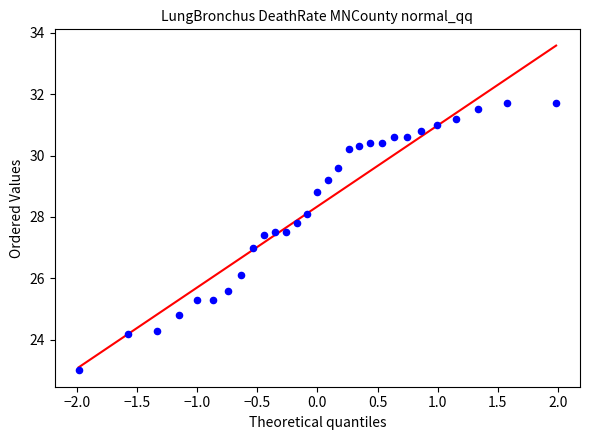

What is the range of X values (max minus min)?

4.0